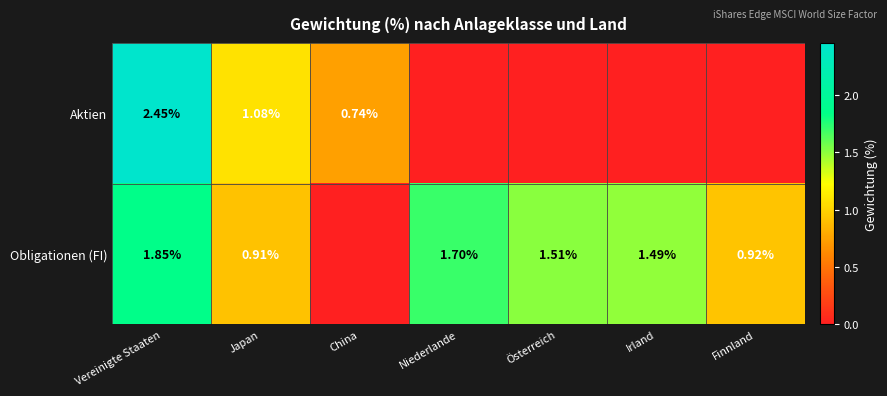

Rank the series at Japan from lowest to highest value.

Obligationen (FI), Aktien